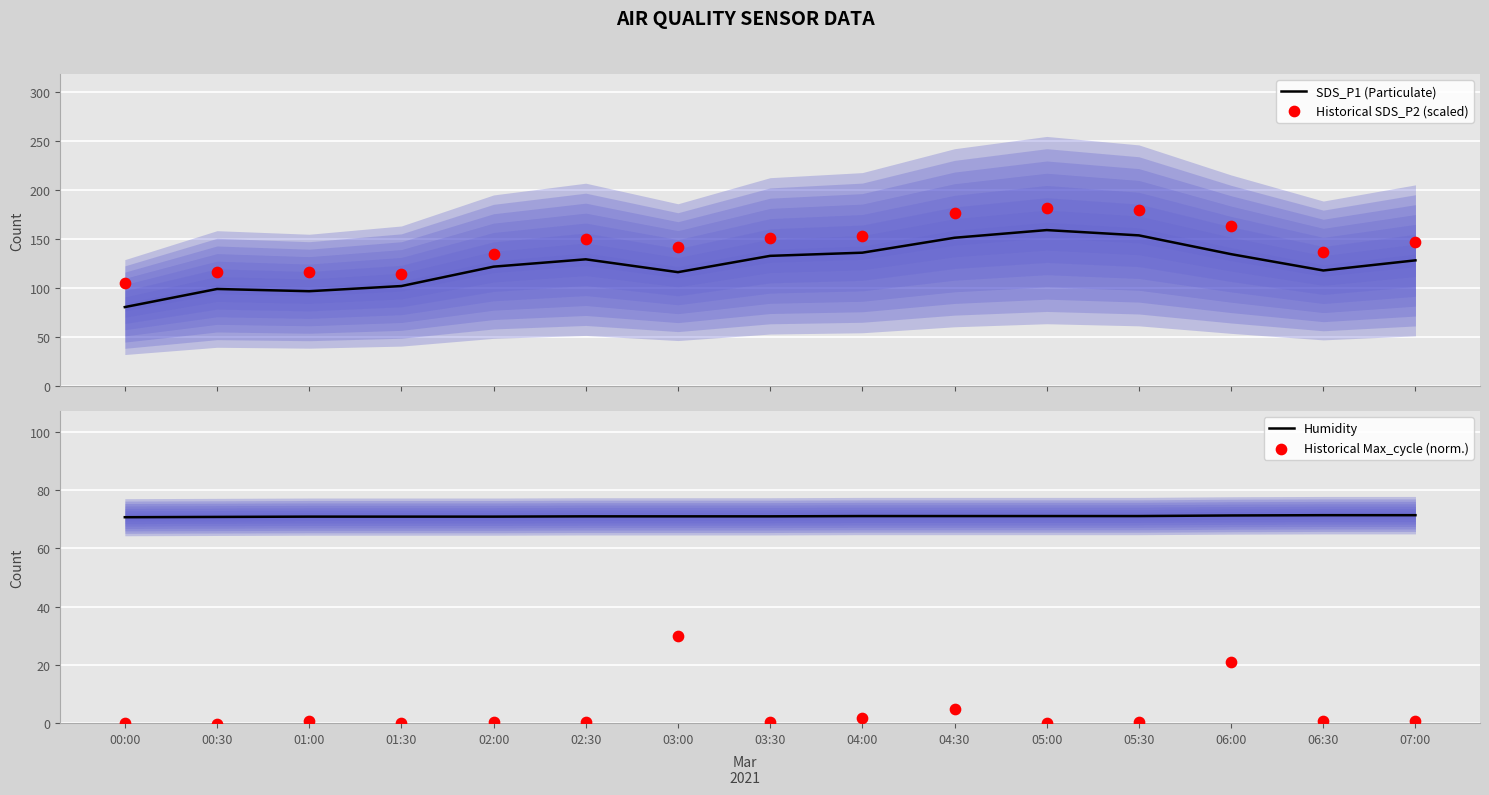

Which series reaches the minimum Y coordinate?

Historical Max_cycle (norm.)